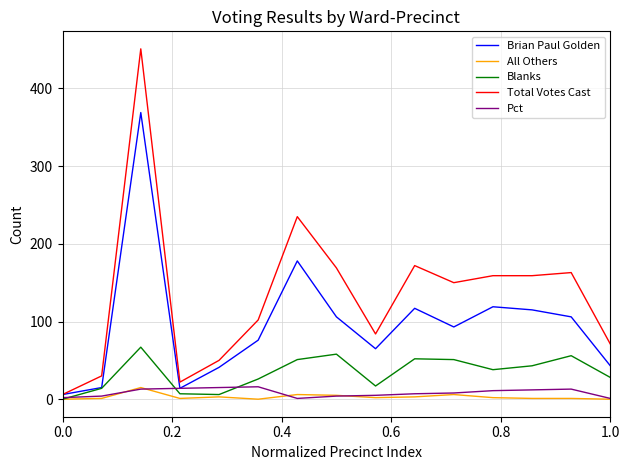

Which series has the largest range (max minus min)?

Total Votes Cast